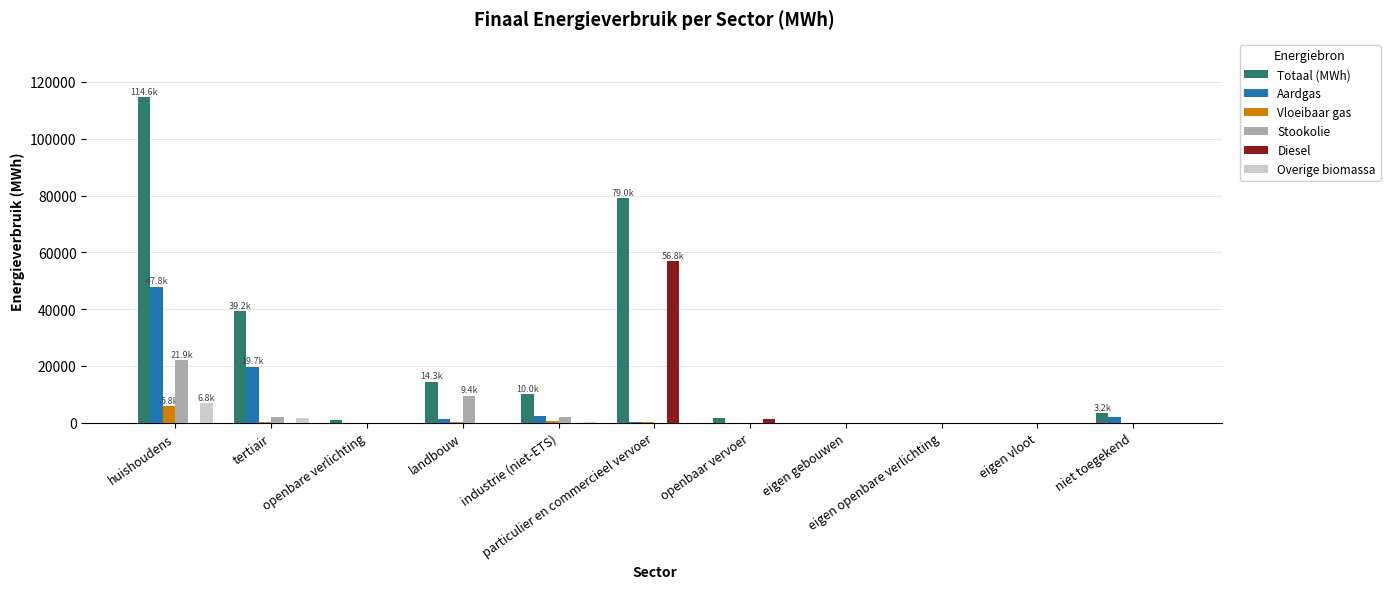

Where is Overige biomassa nearest to the value 3424?

tertiair